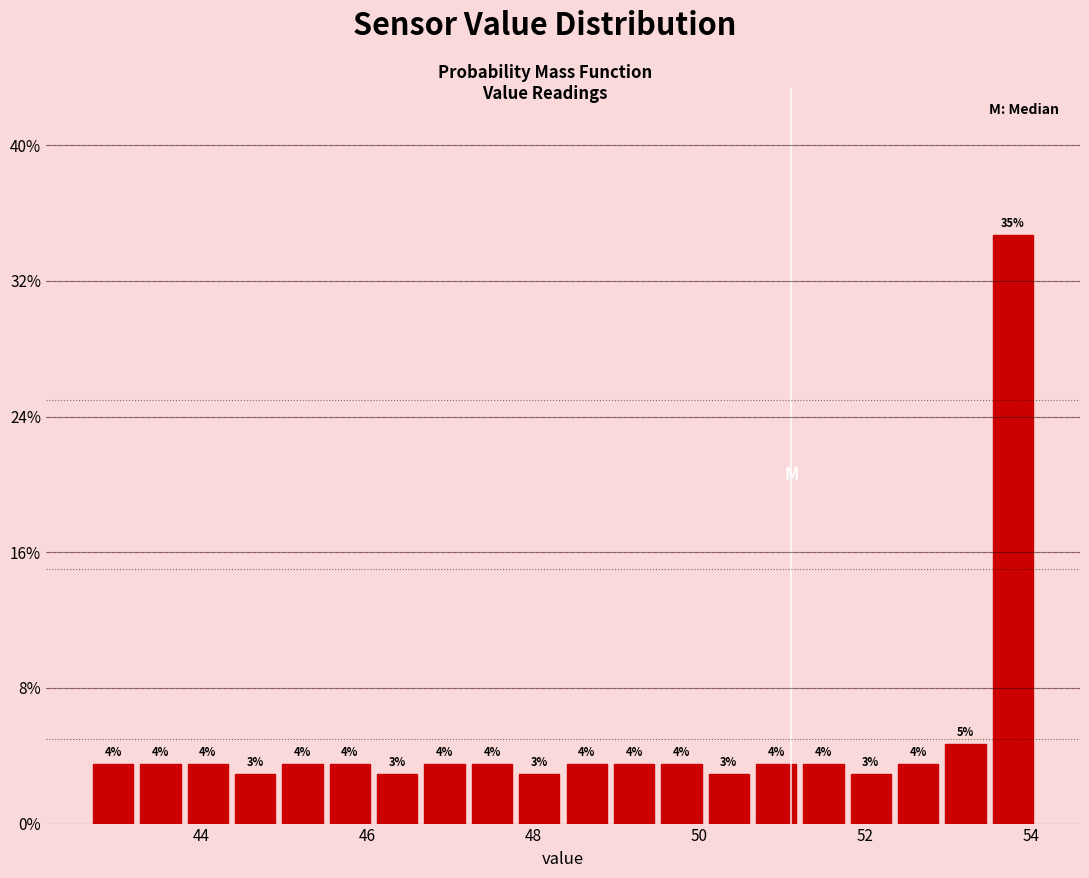

Read against the x-axis, roughly where is the centre of the tallest bar?

53.8